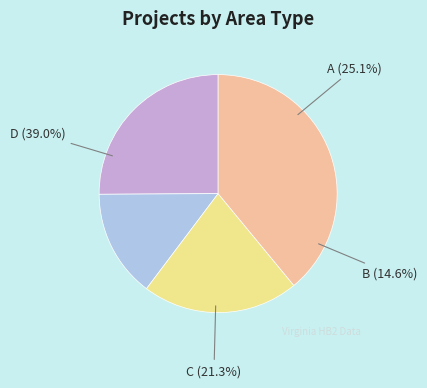

Rank the categories by value from highest to lowest.

D, A, C, B